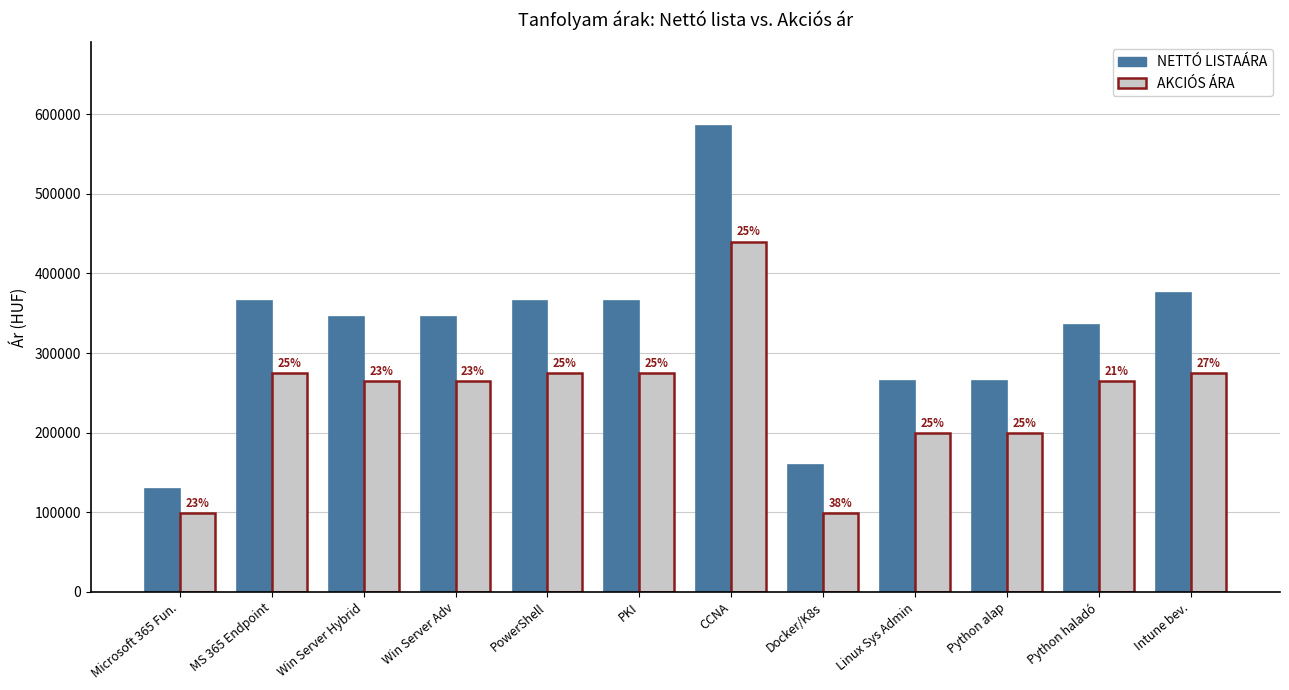

How many groups of bars are there?

12